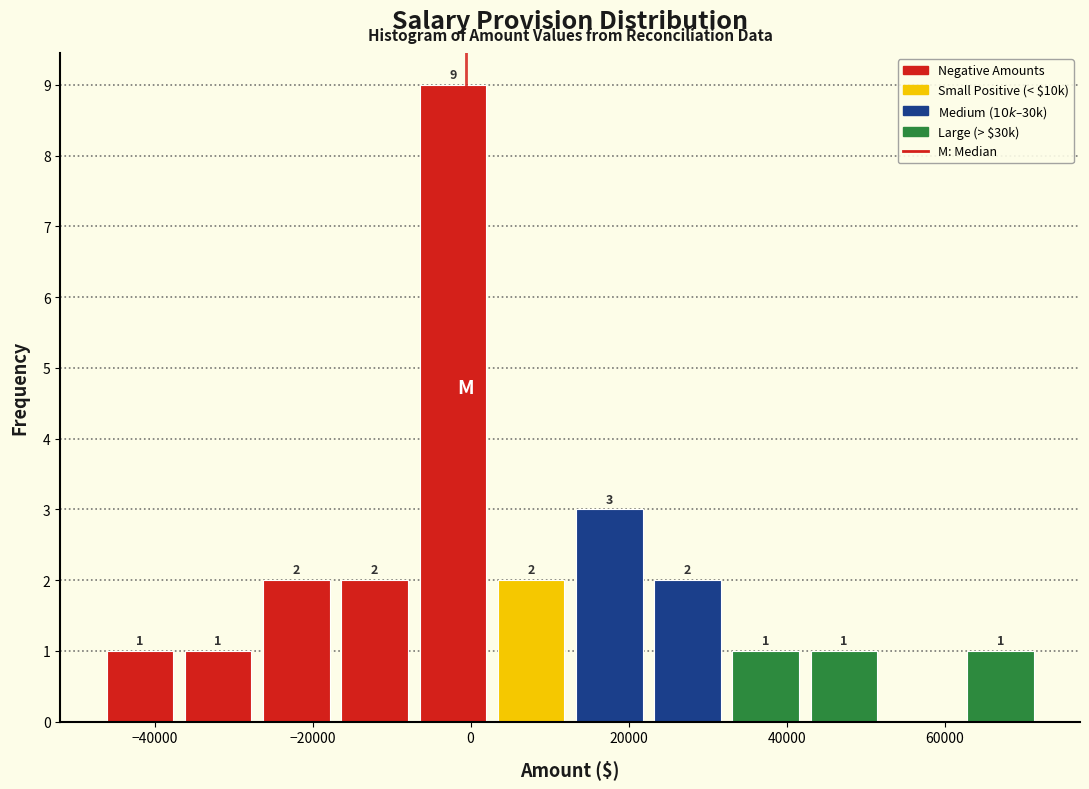

Over which range of the x-axis is the bar tallest?

-8000 to 2000